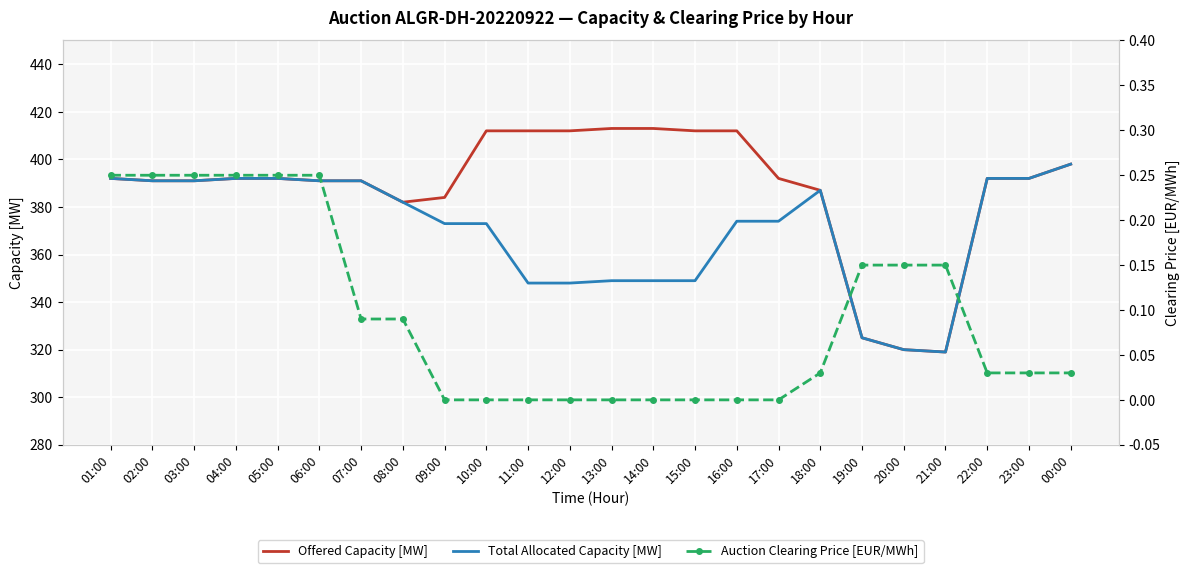

What is the difference between the second highest and minimum values in the Offered Capacity [MW] series?

94